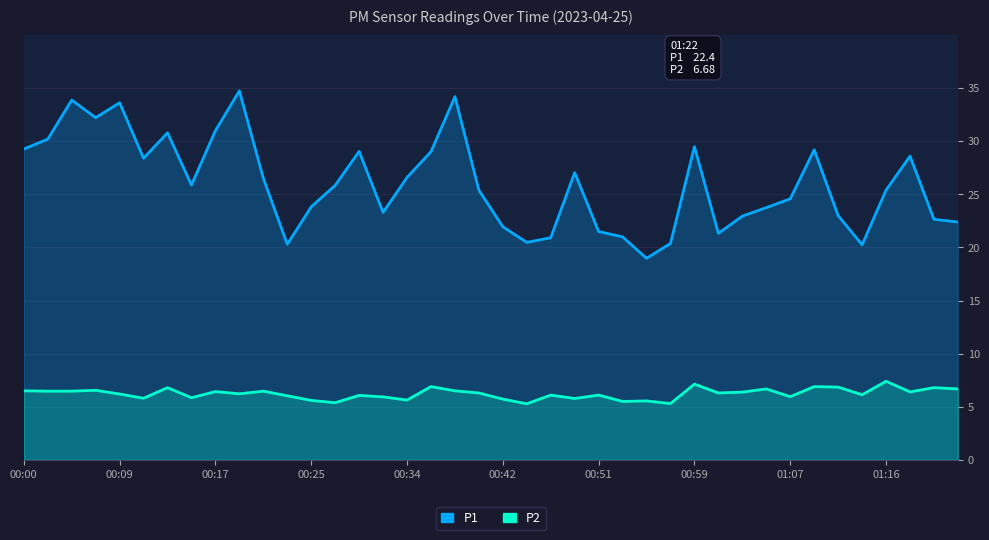

Which has a higher value, 37 or 19?

37